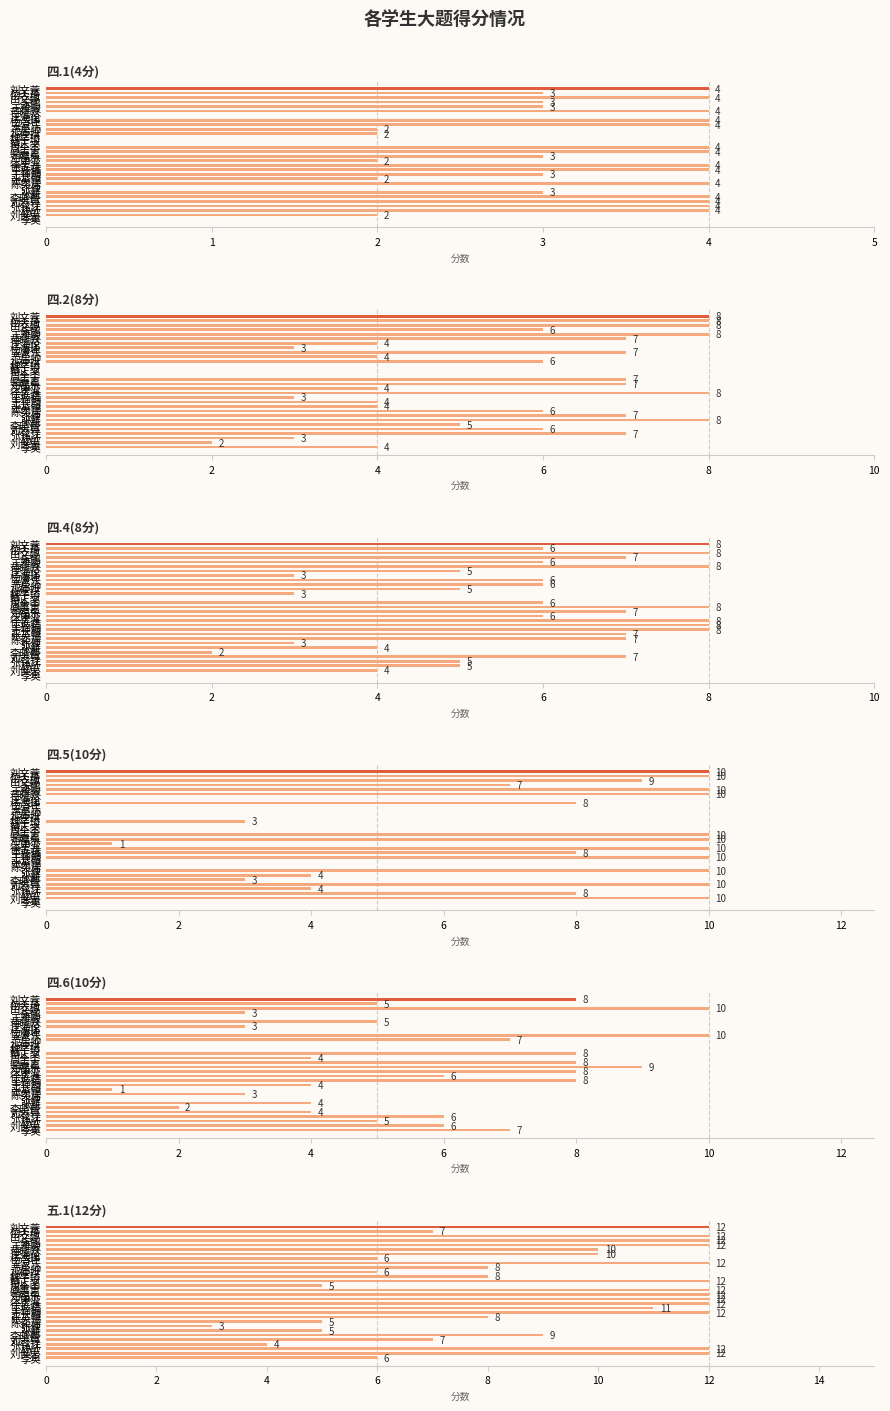

True or false: 五.1(12分) has a value of 3 at 7.

True